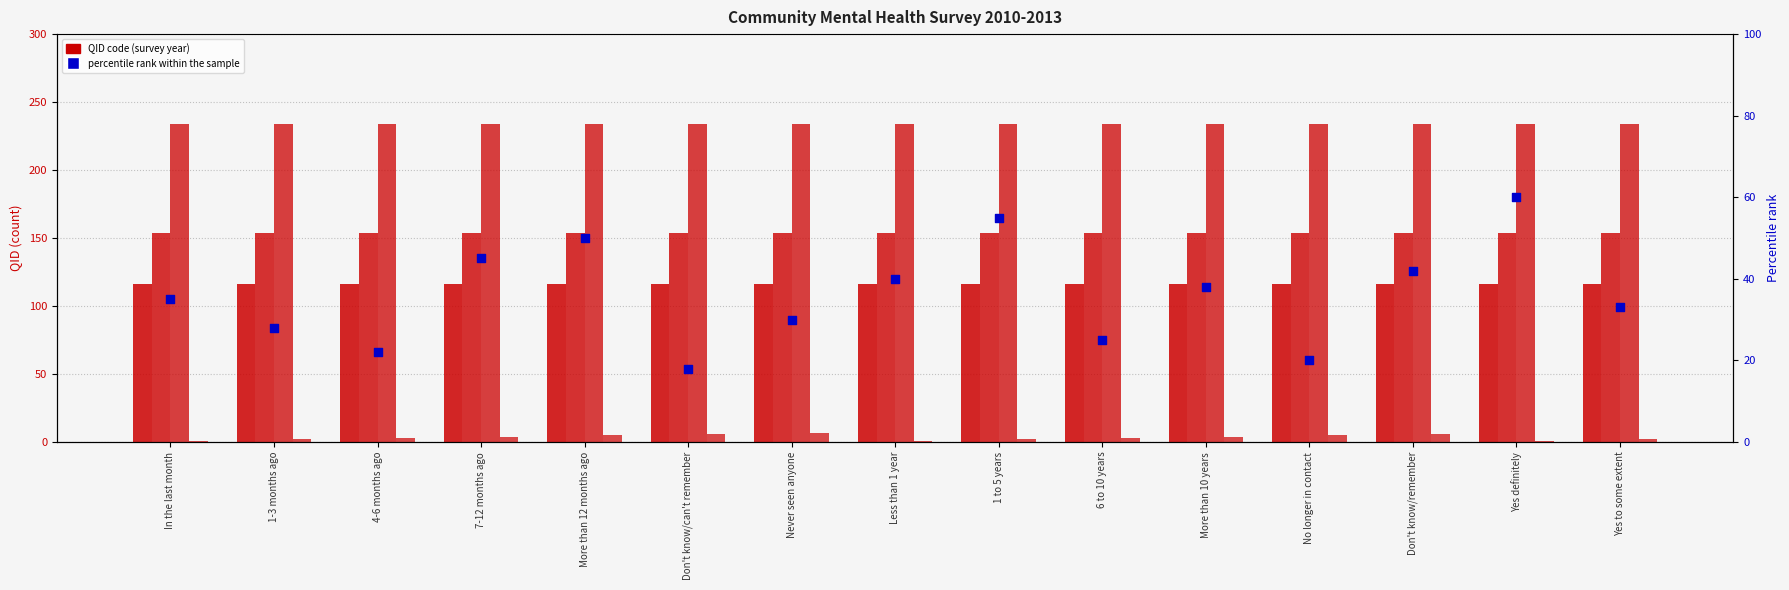

Which series has the largest Y range (max minus min)?

percentile rank within the sample